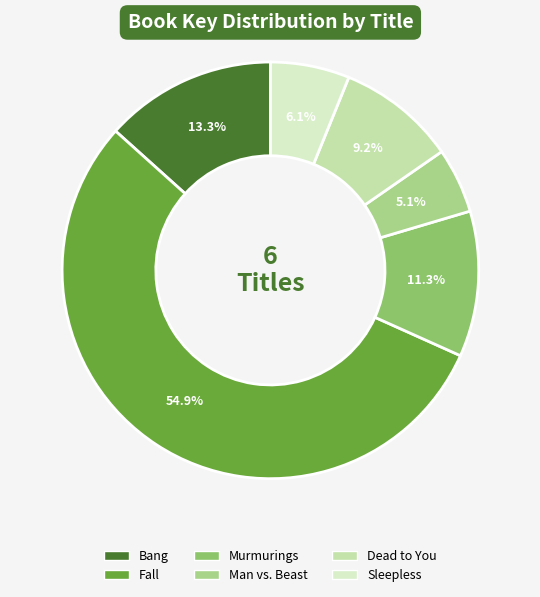

Between Sleepless and Dead to You, which is larger?

Dead to You